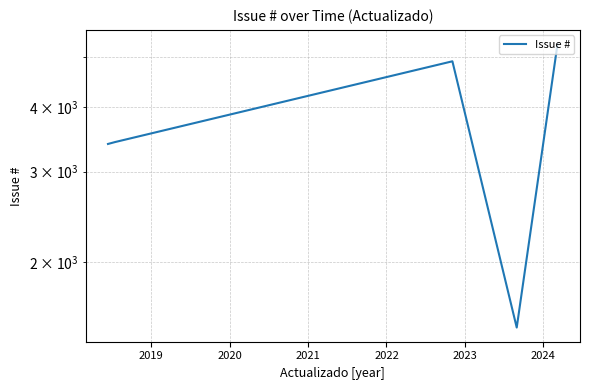

How many values are below 4911?

3